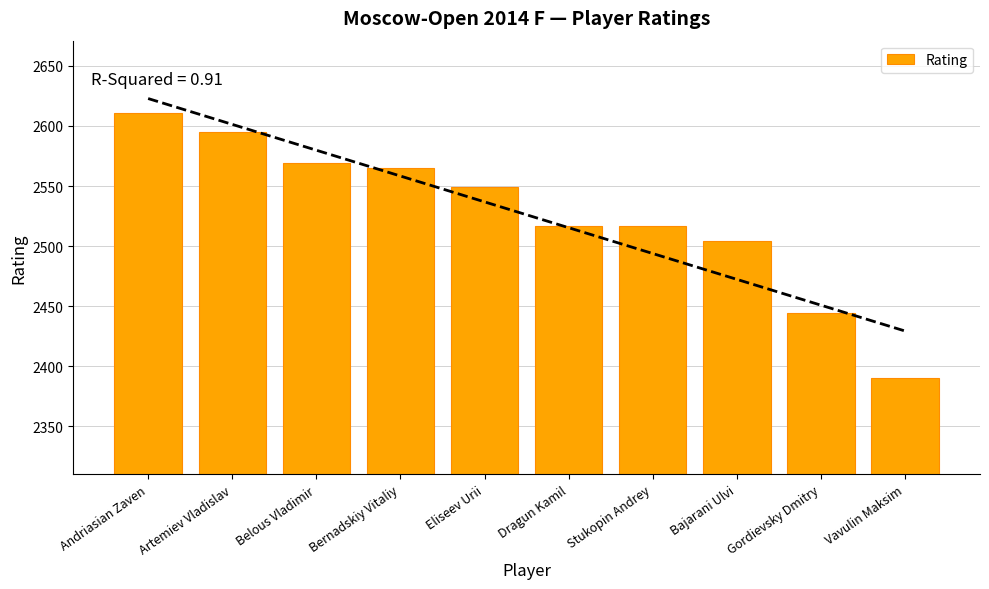

Reading left to right, what are all the values shown in this chart?

Andriasian Zaven=2611	Artemiev Vladislav=2595	Belous Vladimir=2569	Bernadskiy Vitaliy=2565	Eliseev Urii=2549	Dragun Kamil=2517	Stukopin Andrey=2517	Bajarani Ulvi=2504	Gordievsky Dmitry=2444	Vavulin Maksim=2390